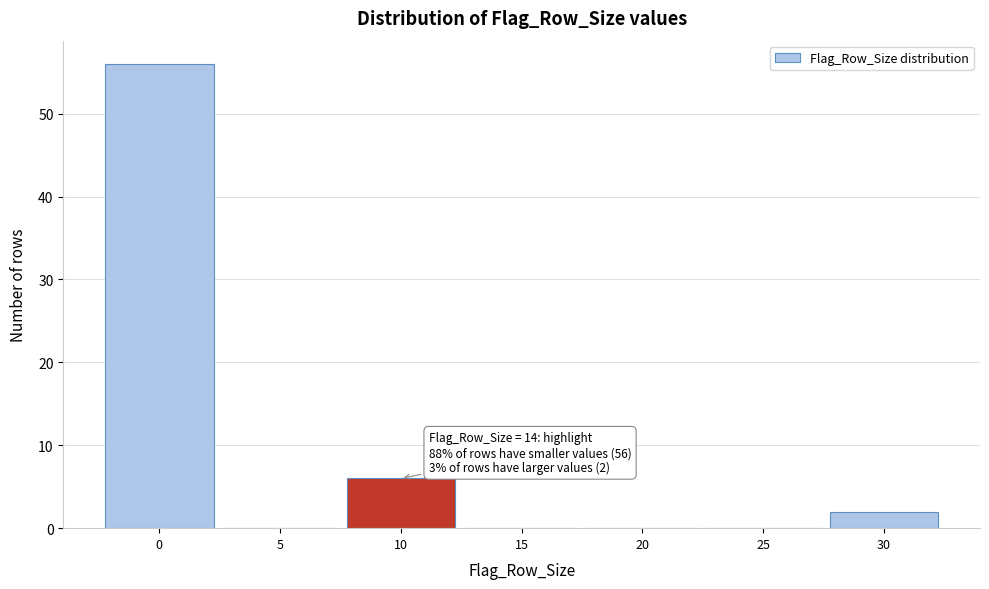

Reading left to right, extract all data points from this chart.

0=56	5=0	10=6	15=0	20=0	25=0	30=2